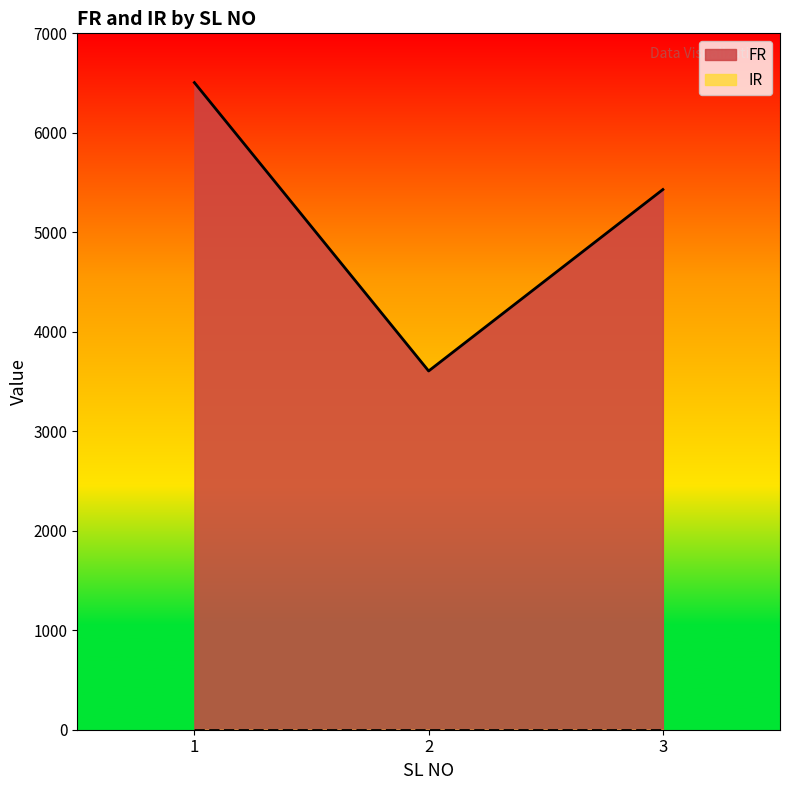

Where is the data nearest to the value 5055?

3